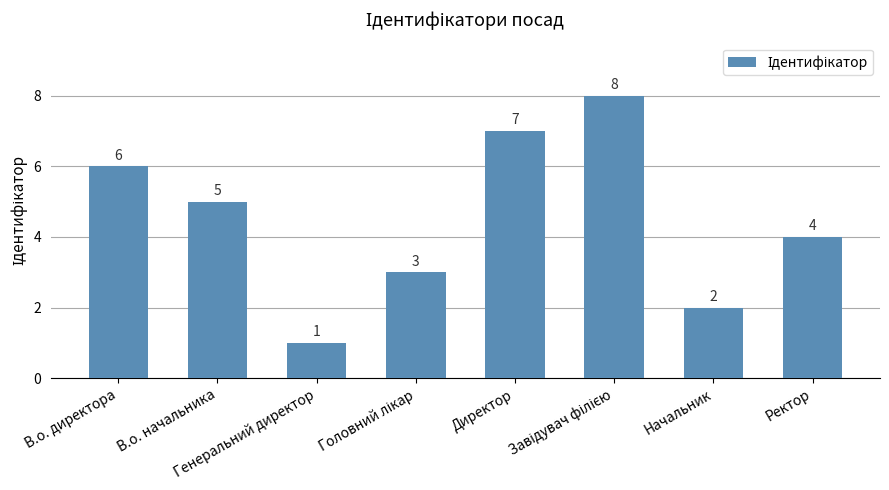

Count the values in the range 3 to 7.

5